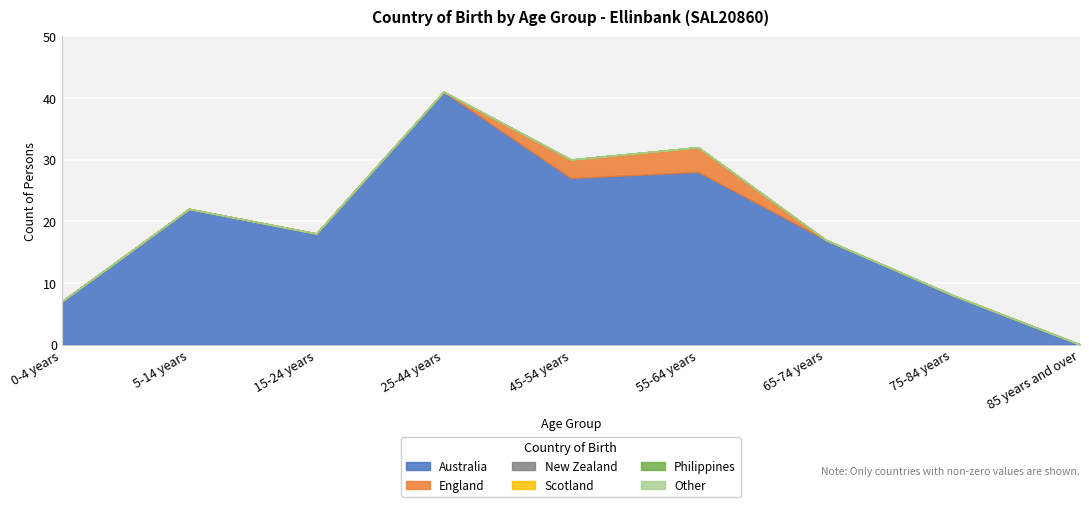

Reading left to right, list all the values displayed in this chart.

Australia: 7	22	18	41	27	28	17	8	0
England: 0	0	0	0	3	4	0	0	0
New Zealand: 0	0	0	0	0	0	0	0	0
Scotland: 0	0	0	0	0	0	0	0	0
Philippines: 0	0	0	0	0	0	0	0	0
Other: 0	0	0	0	0	0	0	0	0